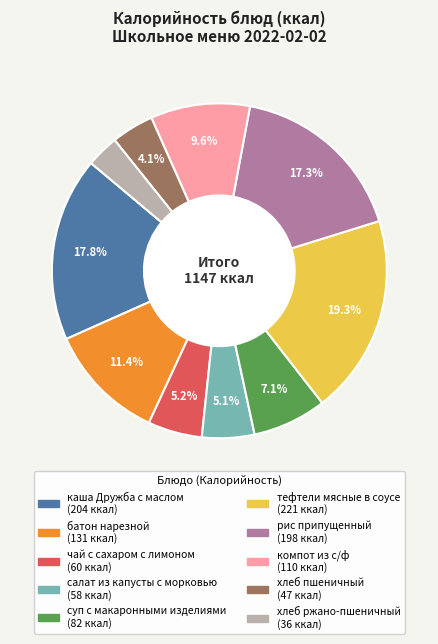

What is the largest slice in the pie chart?

тефтели мясные в соусе